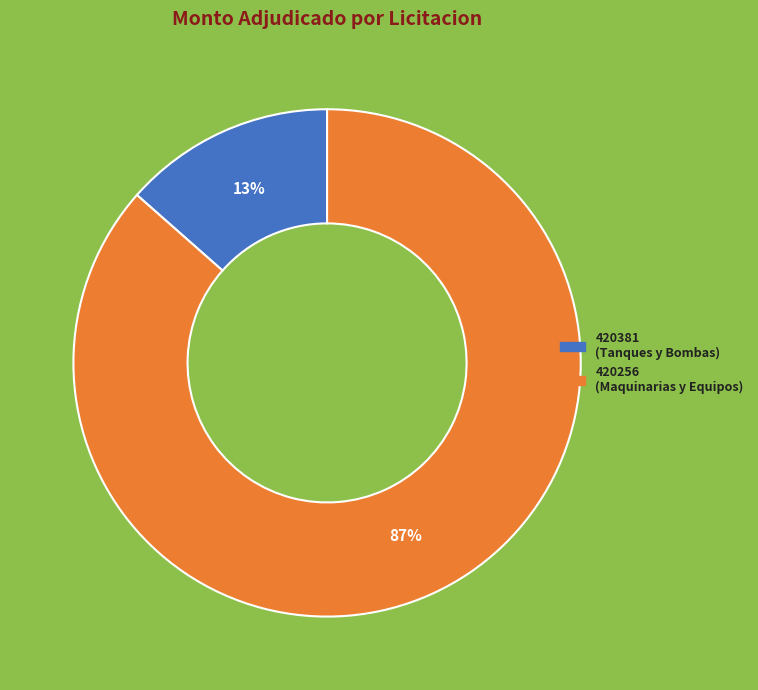

Is there a majority slice in this chart?

Yes